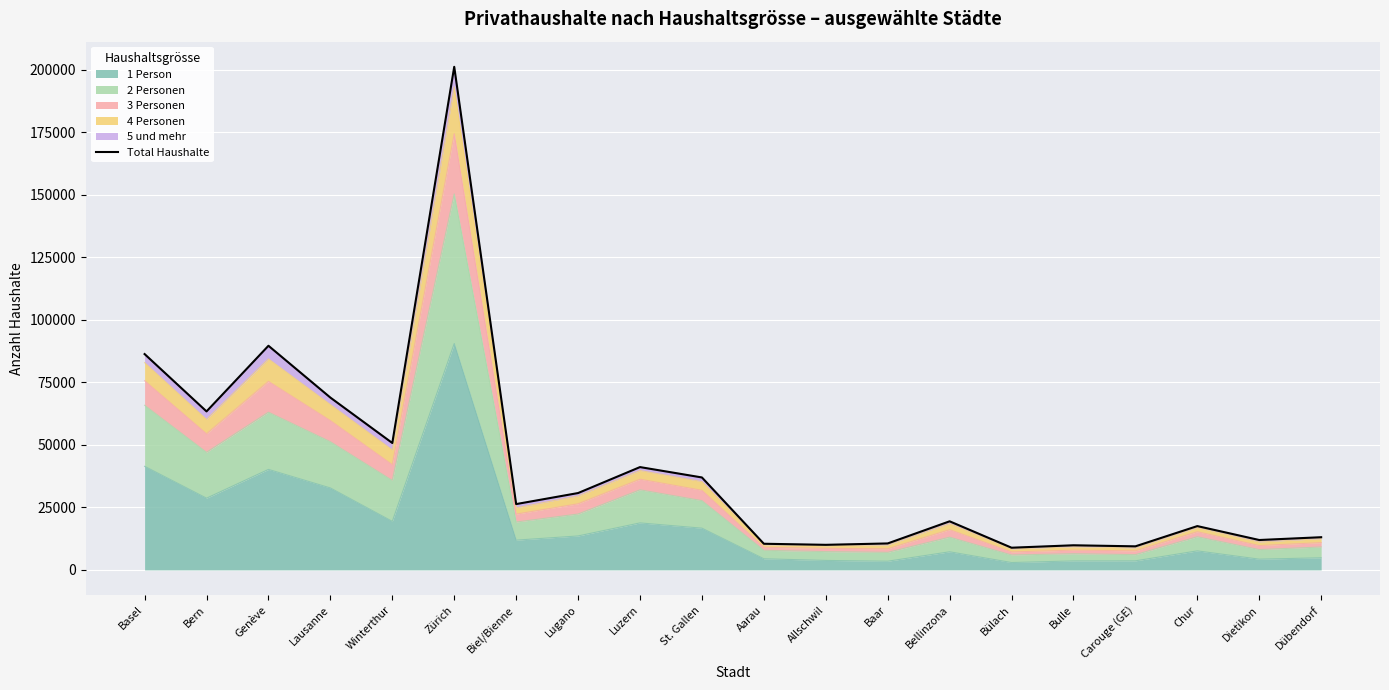

Does the chart display data point markers on the line(s)?

No